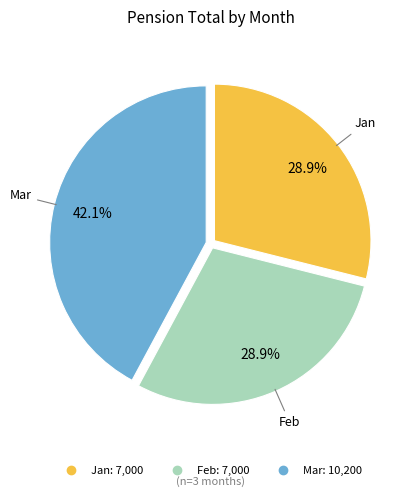

How much of the chart is everything except Feb?

71.1%